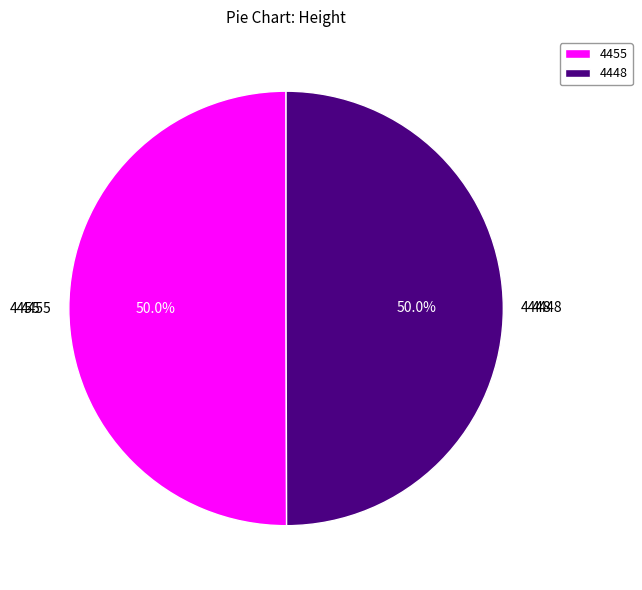

What is the total percentage of 4455 and 4448?

100.0%